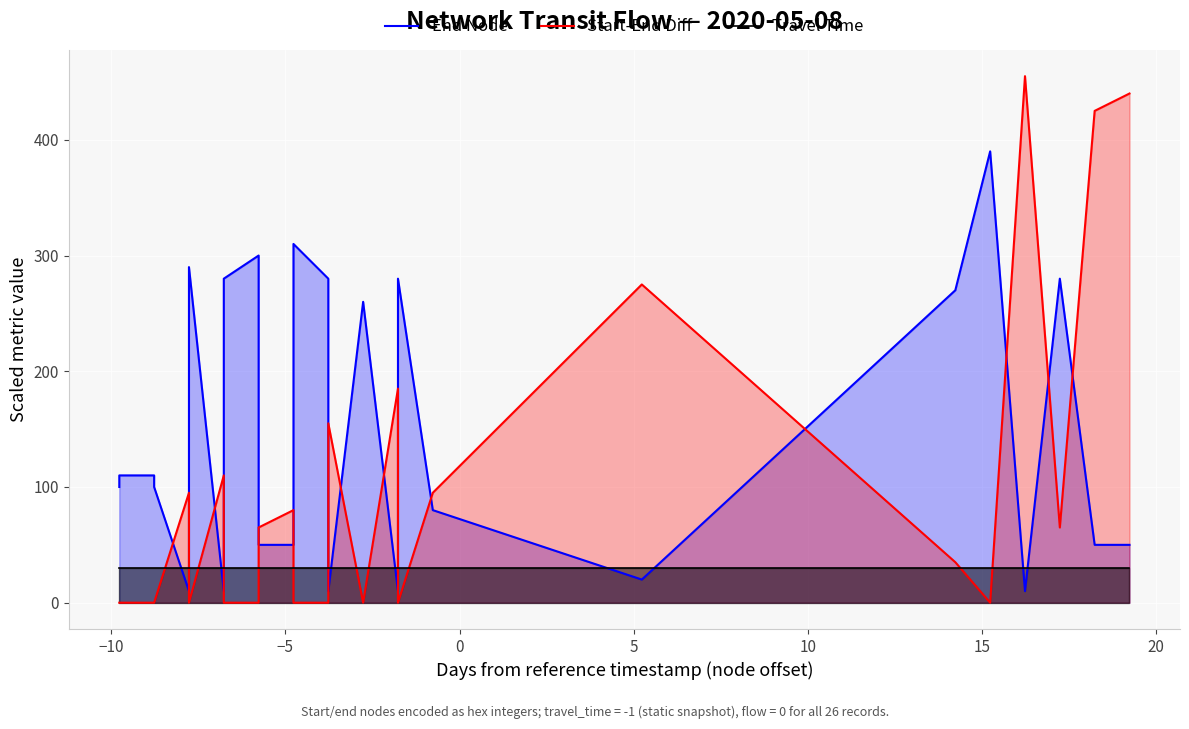

What is the difference between the maximum and minimum values in the End Node series?

380